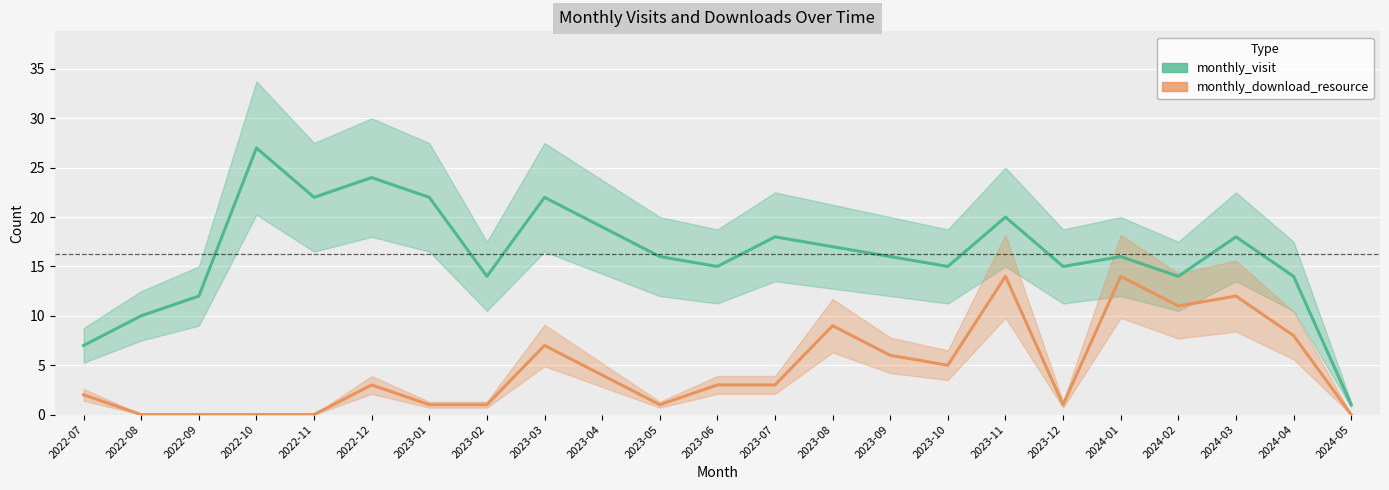

At how many categories does at least one series exceed 14?

16